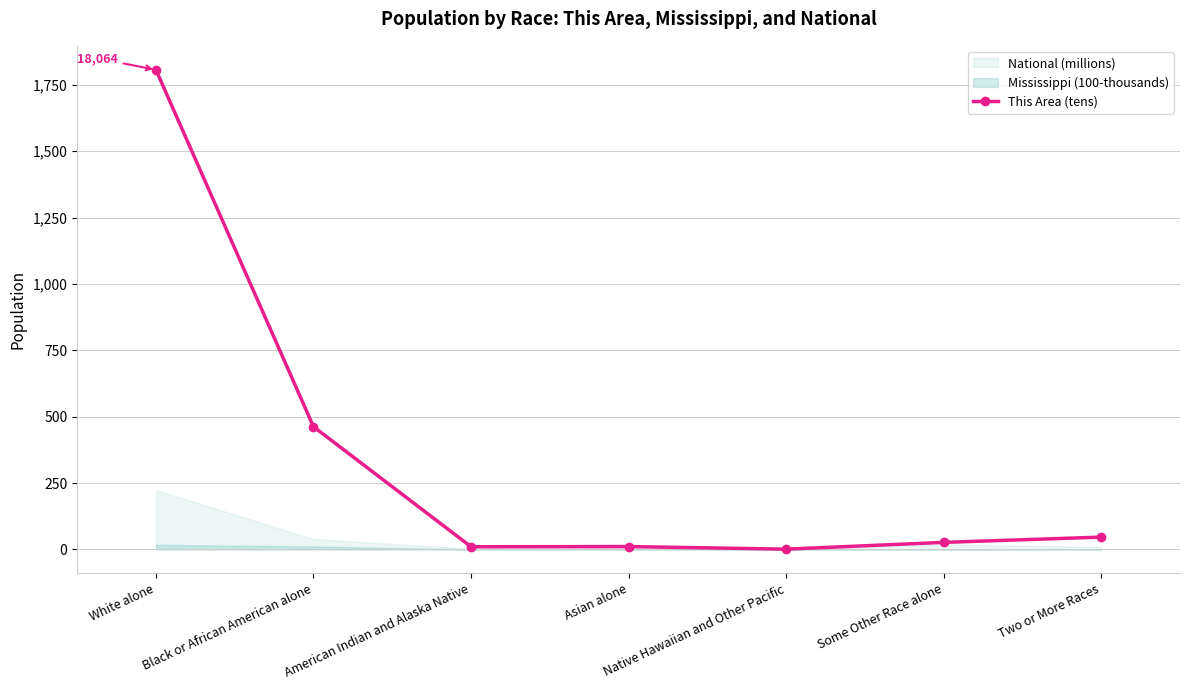

How many lines are shown in the chart?

1